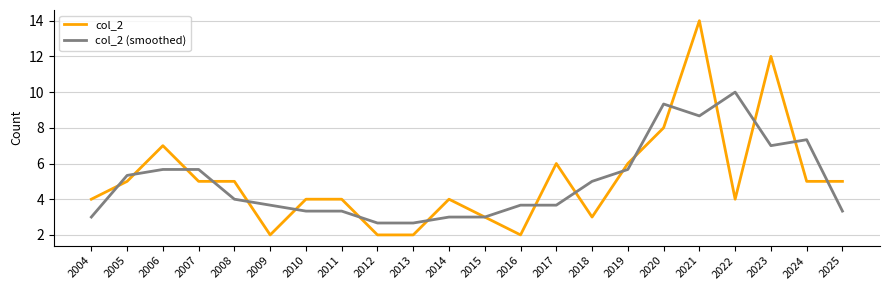

The col_2 (smoothed) series shows 3.3 at 2025. True or false?

True